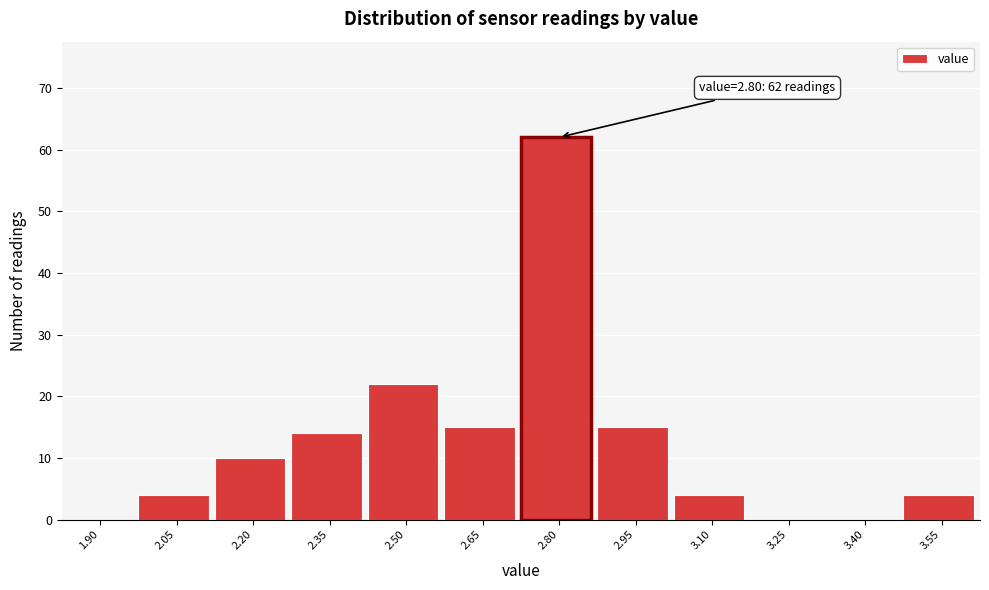

Reading right to left, transcribe all the data shown in this chart.

3.55=4	3.40=0	3.25=0	3.10=4	2.95=15	2.80=62	2.65=15	2.50=22	2.35=14	2.20=10	2.05=4	1.90=0